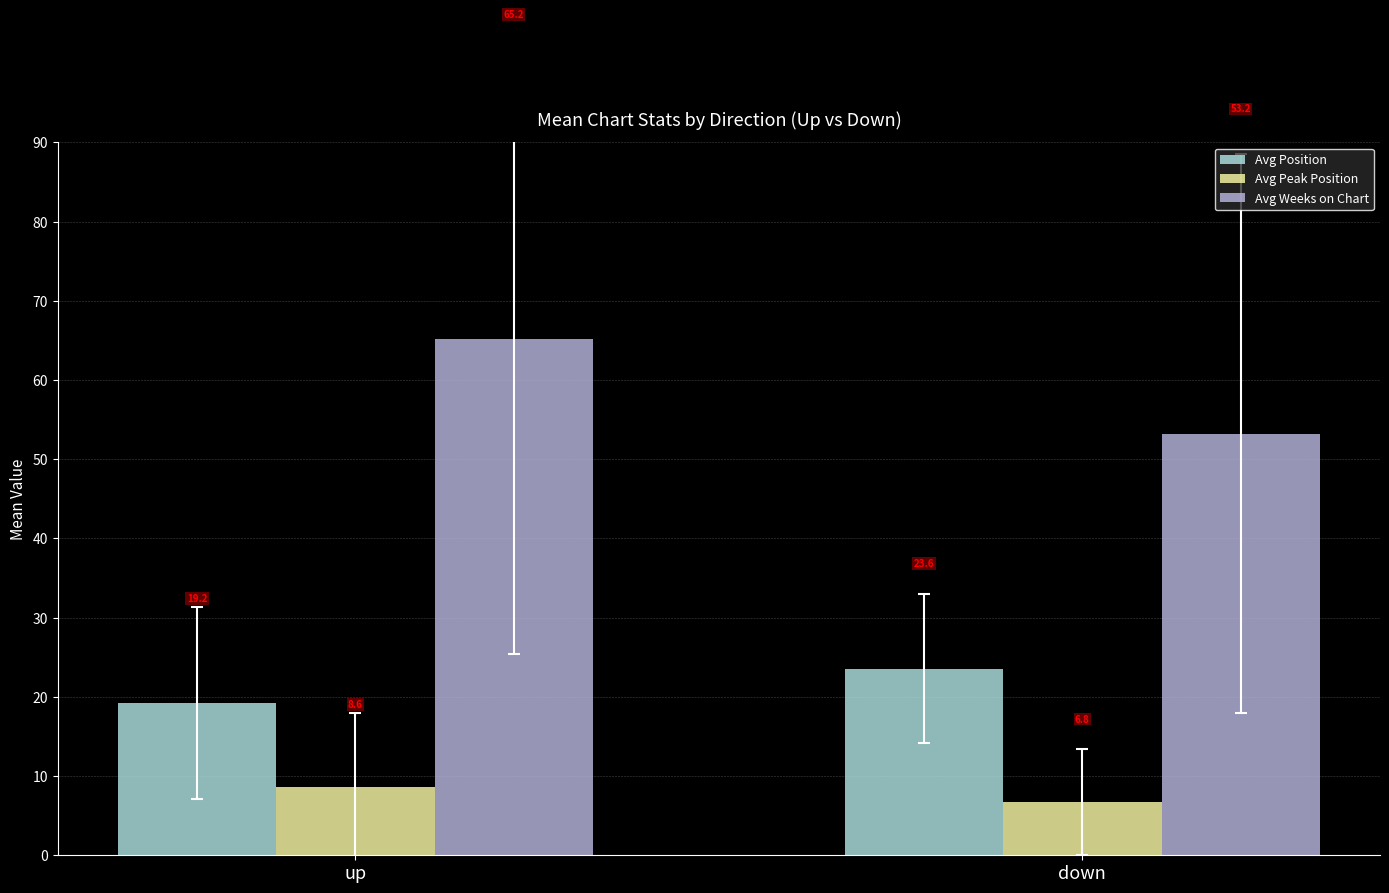

True or false: Avg Peak Position has a value of 14.6 at up.

False